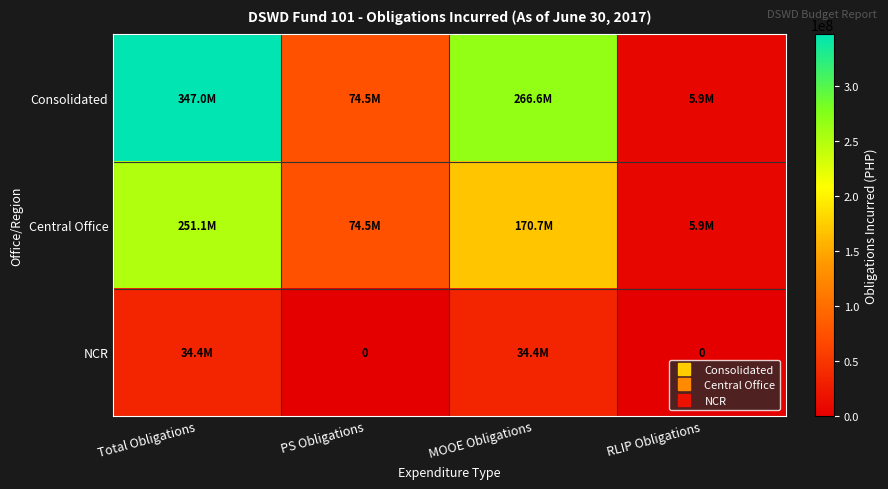

What is the difference between the highest and lowest values at RLIP Obligations?

5869799.2